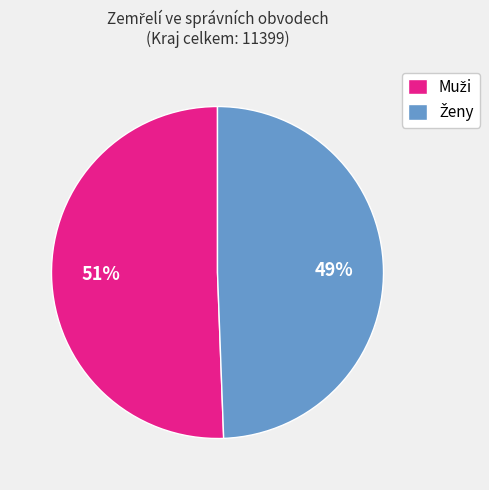

How many slices are in this pie chart?

2